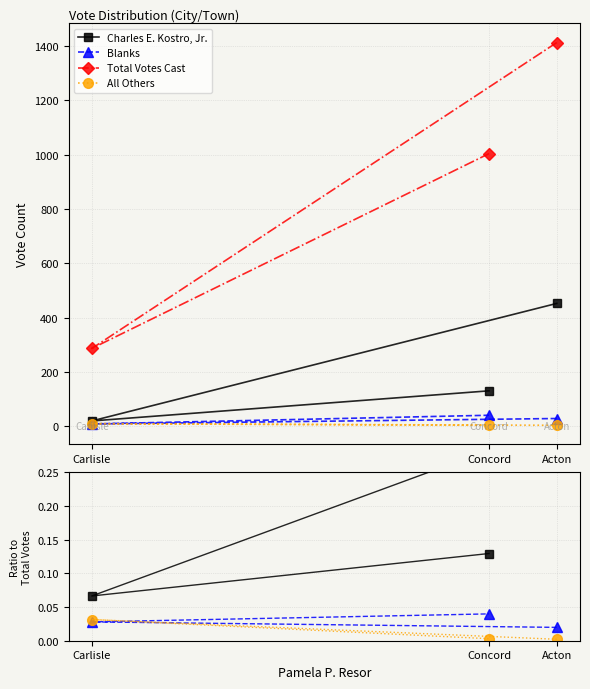

What is the lowest value of the Total Votes Cast series?

286.0